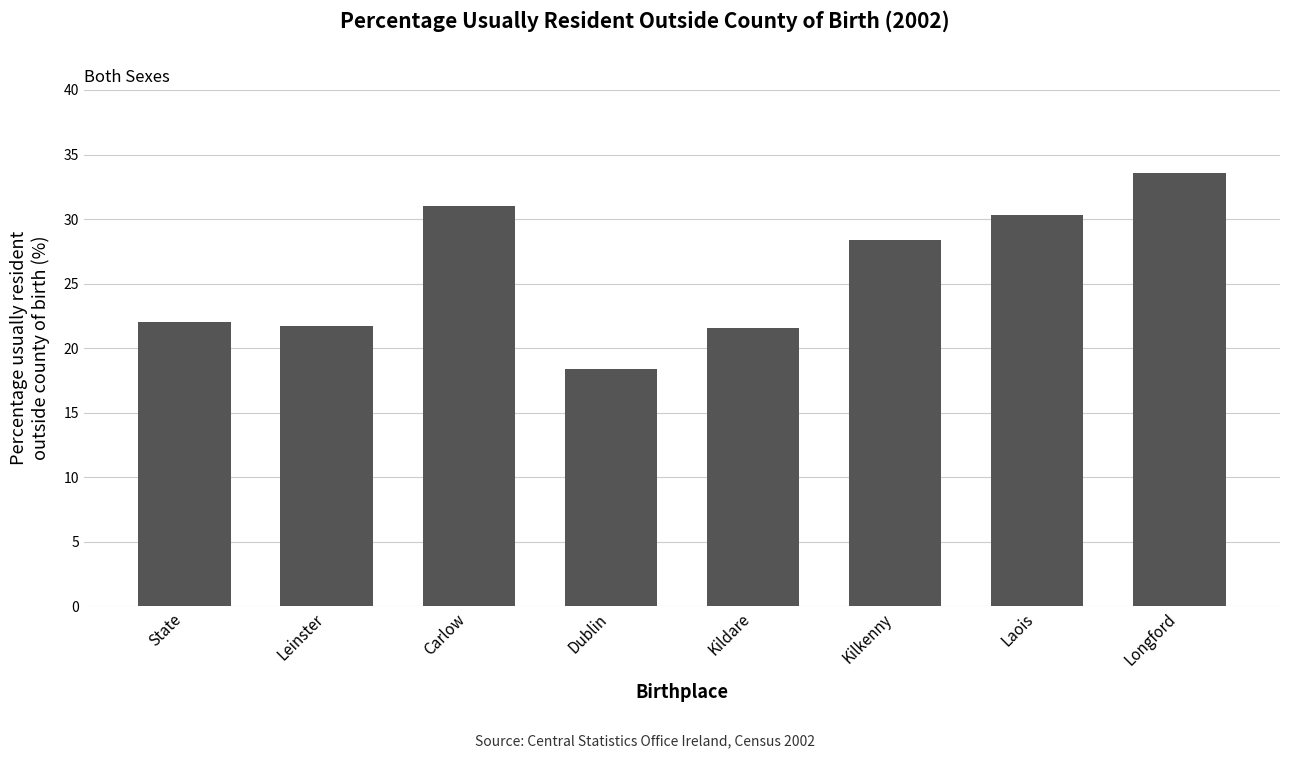

The chart shows a value of 21.7 at Leinster. True or false?

True